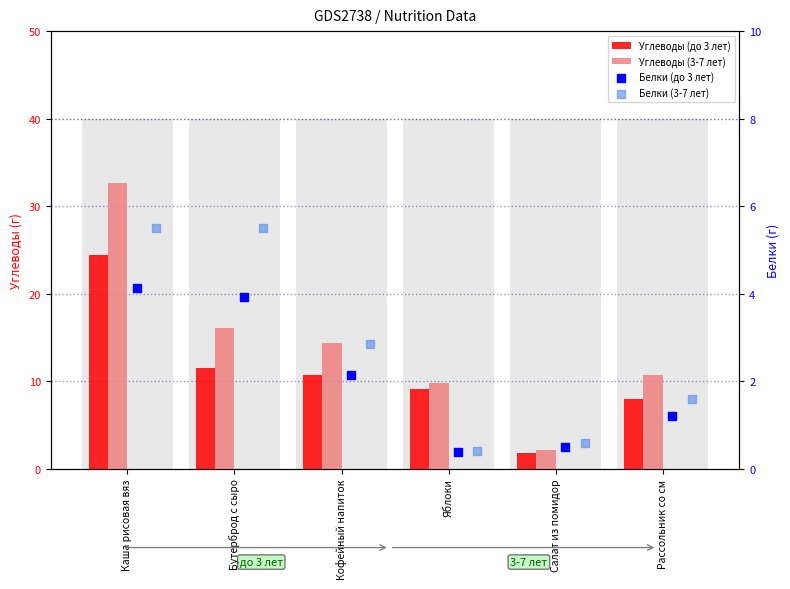

What are all the series names shown in the legend?

Углеводы (до 3 лет), Углеводы (3-7 лет), Белки (до 3 лет), Белки (3-7 лет)